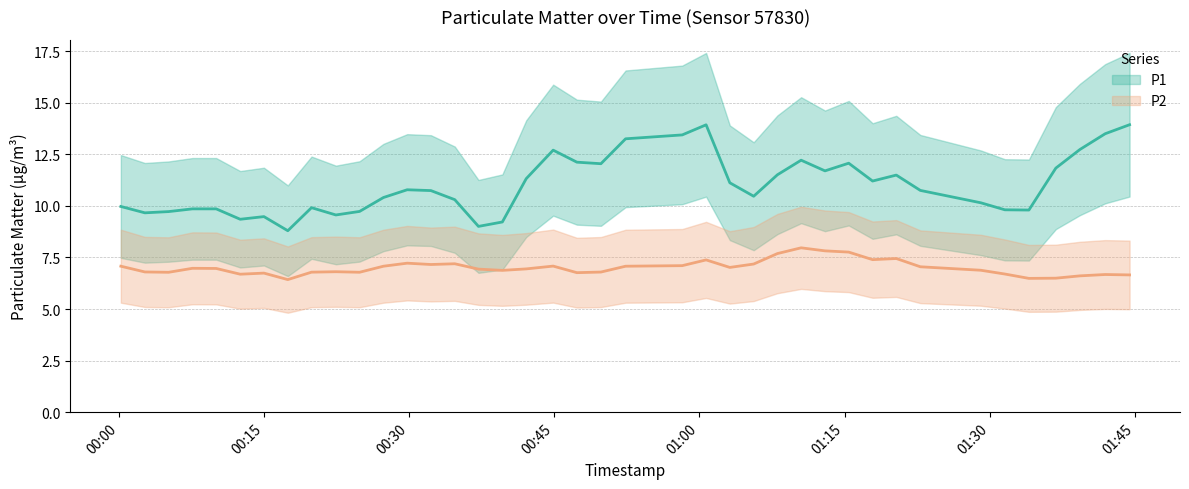

What is the difference between the second highest and minimum values in the P1 (smoothed) series?

5.1